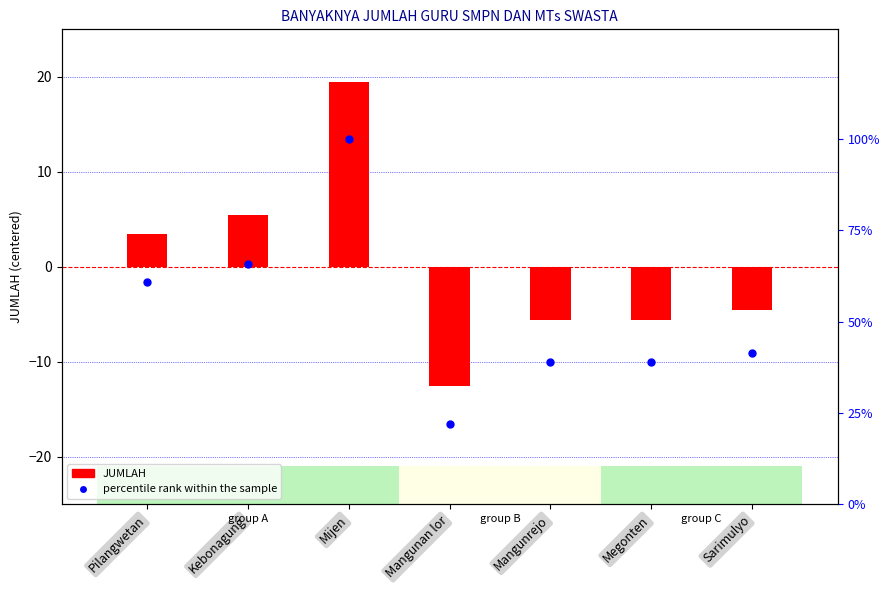

Which series contains the highest Y value?

percentile rank within the sample